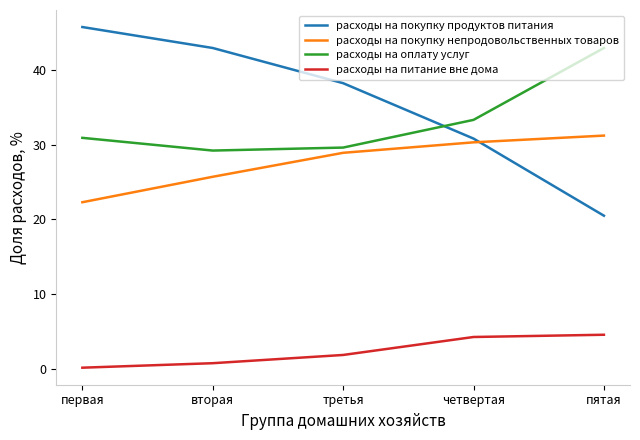

Which series has the largest total across all categories?

расходы на покупку продуктов питания